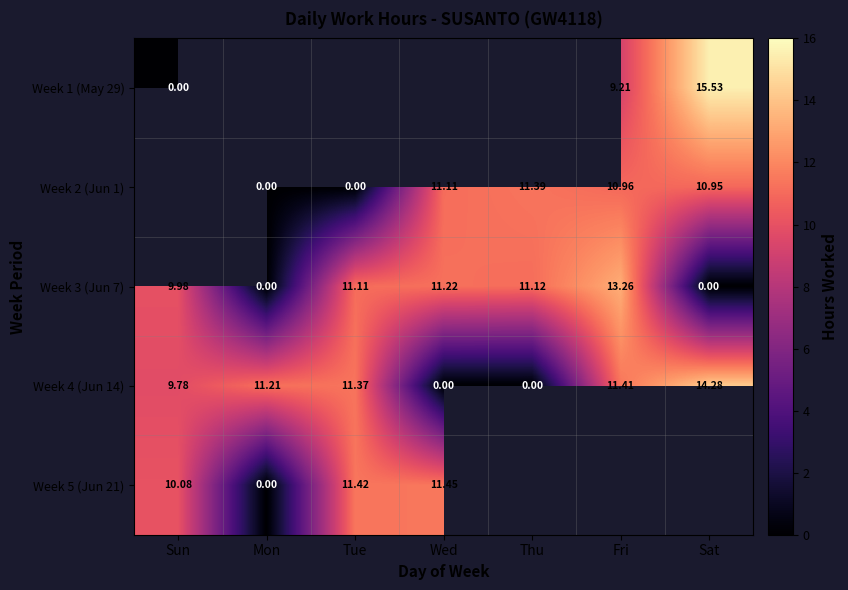

How many categories are shown in the chart?

7